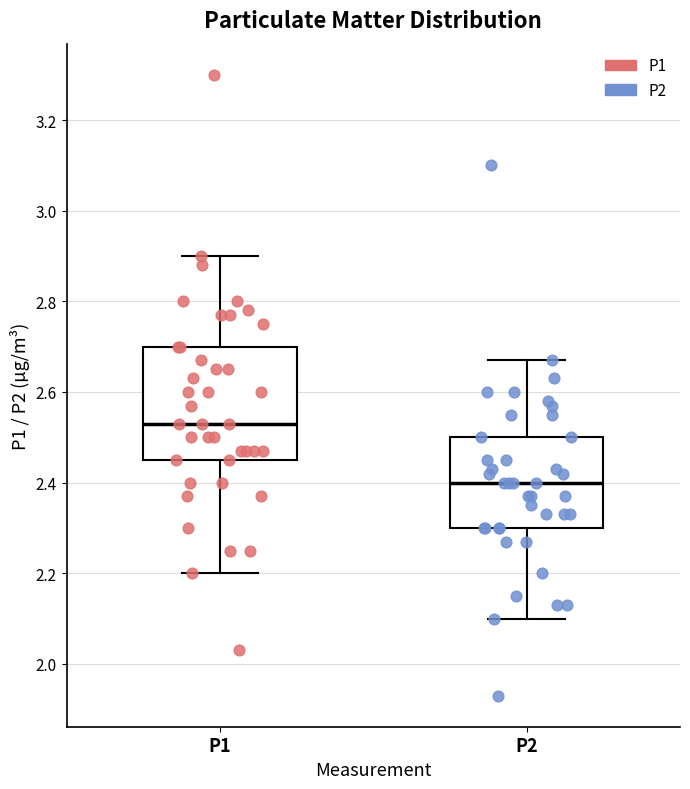

Which box's median line is the lowest?

P2